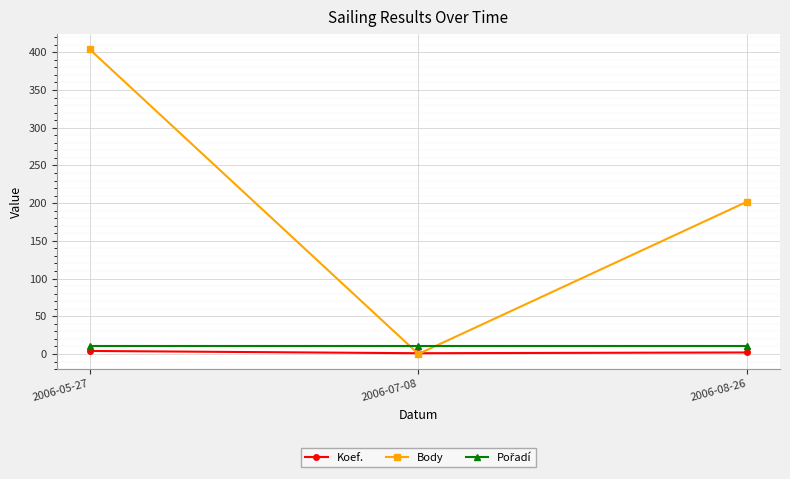

Which category has the lowest value in the Body series?

2006-07-08